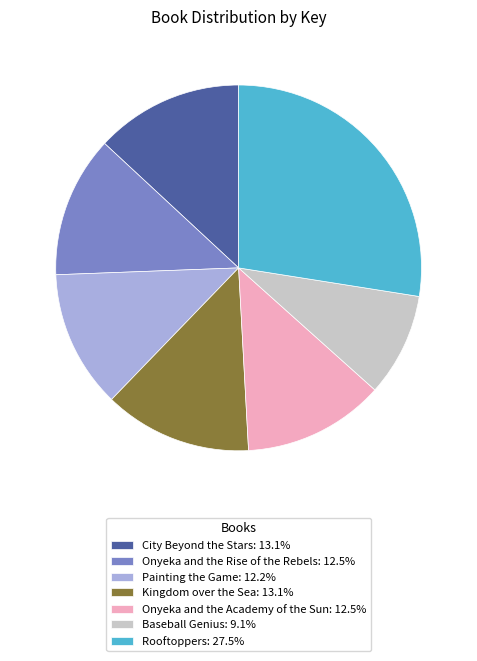

What is the ratio of the value at Baseball Genius: 9.1% to the value at Onyeka and the Rise of the Rebels: 12.5%?

0.7